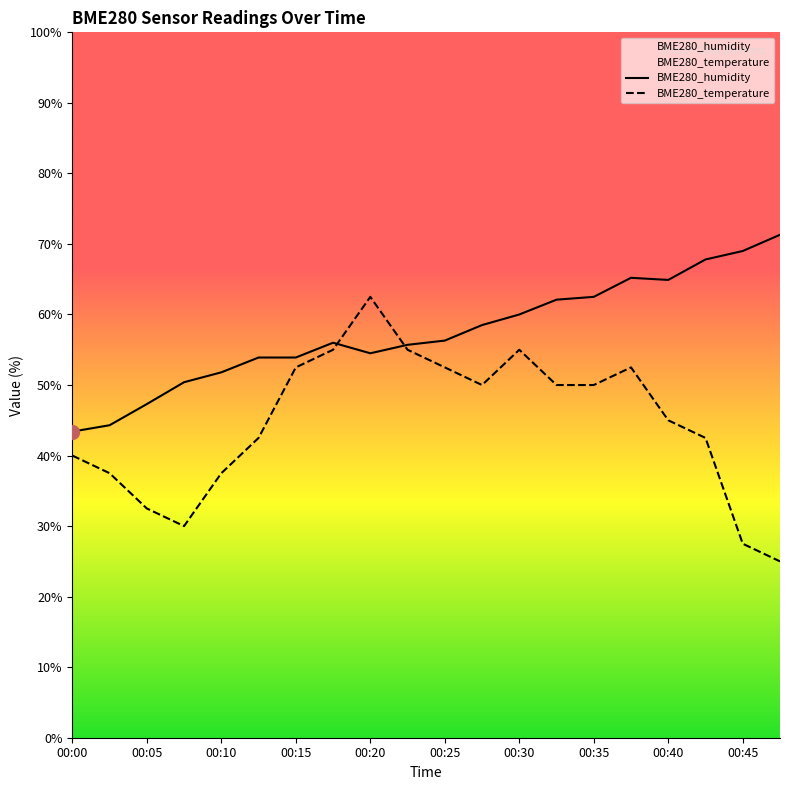

Is it true that BME280_temperature equals 75.6 at 00:40?

False